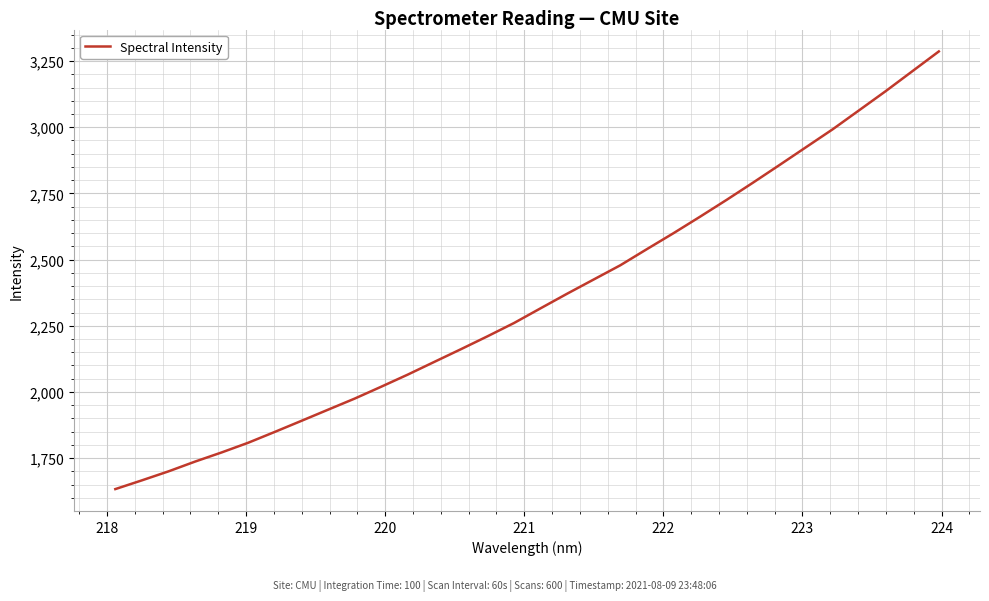

Reading left to right, transcribe all the data shown in this chart.

1633.1	1666.1	1700.1	1737.0	1771.6	1808.3	1849.2	1890.9	1933.0	1974.9	2019.8	2065.6	2113.6	2161.5	2210.3	2260.5	2316.1	2371.2	2424.9	2478.5	2539.4	2599.6	2661.8	2725.3	2790.8	2857.4	2924.9	2992.2	3064.3	3136.4	3211.4	3286.3